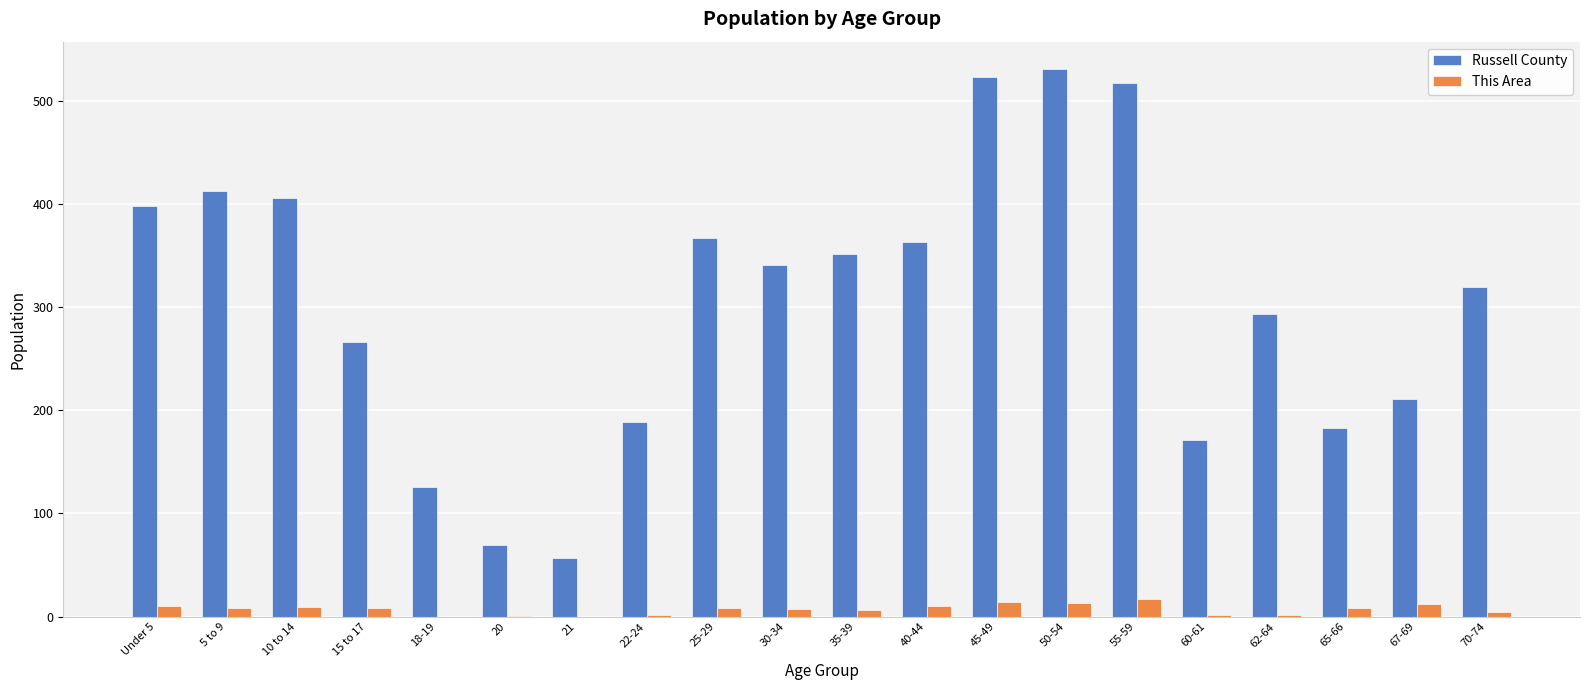

What is the total value across all series at 50-54?

544